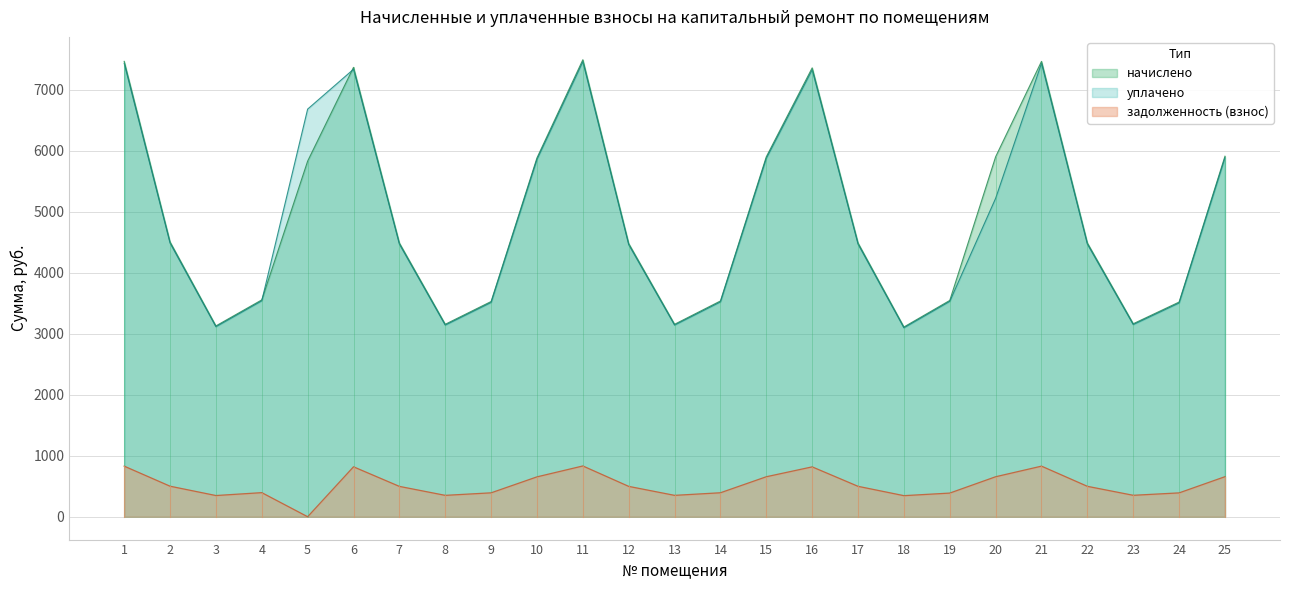

List the labels in order of уплачено value, smallest first.

18, 3, 8, 13, 23, 24, 9, 14, 19, 4, 12, 7, 17, 22, 2, 20, 10, 15, 25, 5, 16, 6, 1, 21, 11